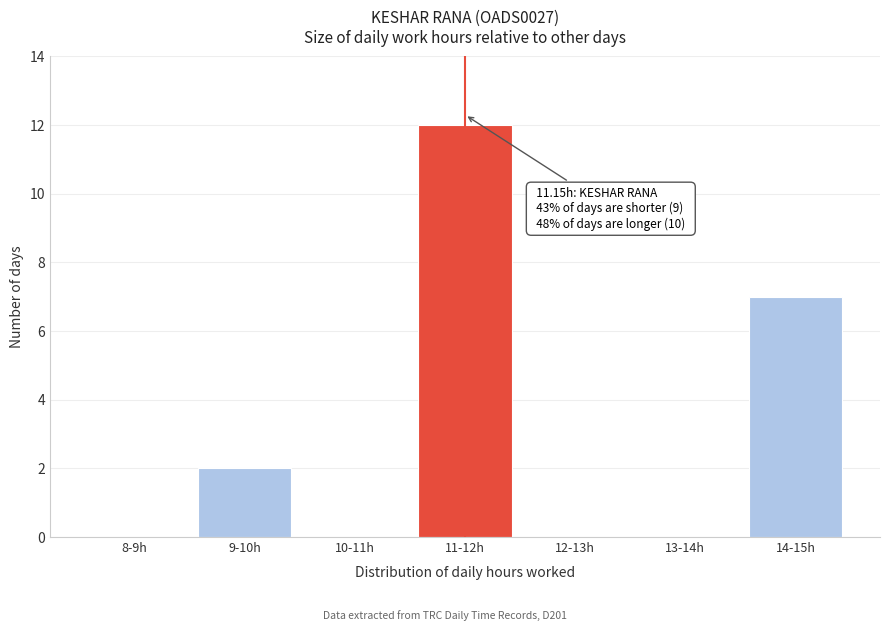

Reading right to left, list all the values displayed in this chart.

14-15h=7	13-14h=0	12-13h=0	11-12h=12	10-11h=0	9-10h=2	8-9h=0